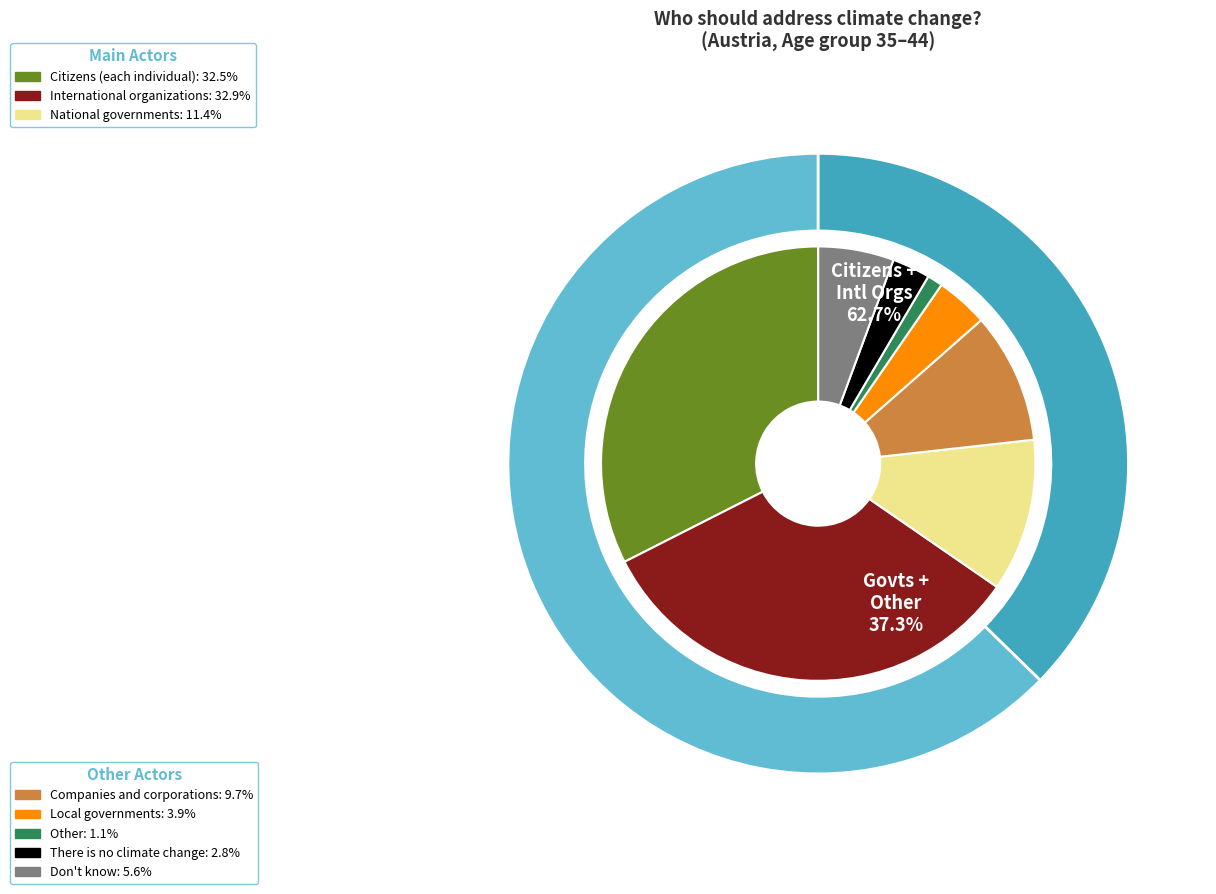

Is it true that Citizens (each individual should play a role) is 32% of the pie?

True